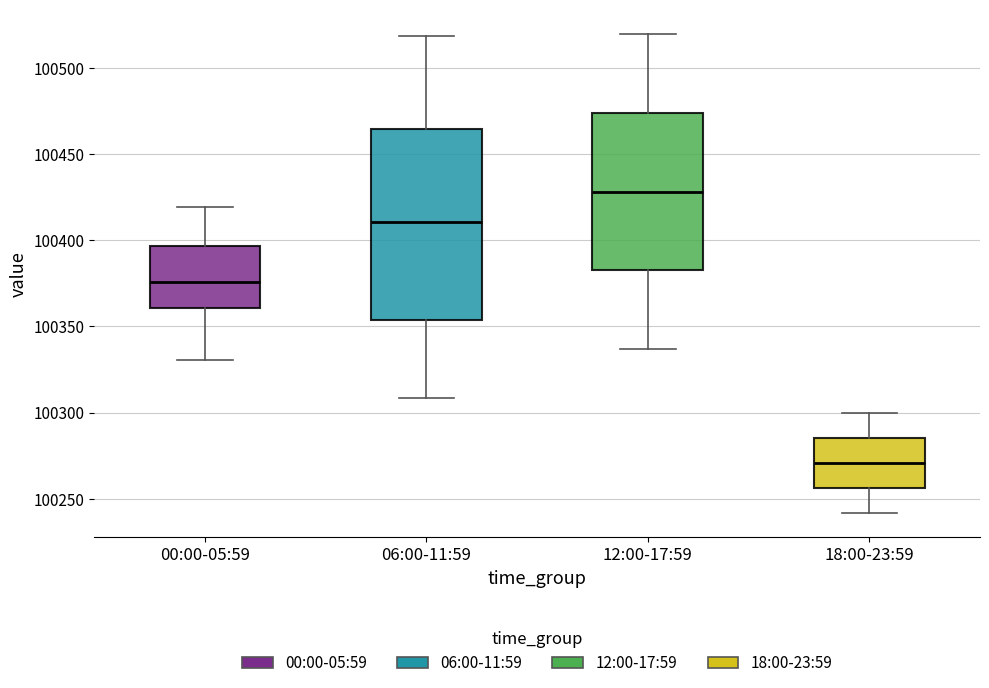

Where is the lower edge of the box for 00:00-05:59 on the y-axis? The values are not printed on the chart, so give them approximately, as read against the axis.

100360